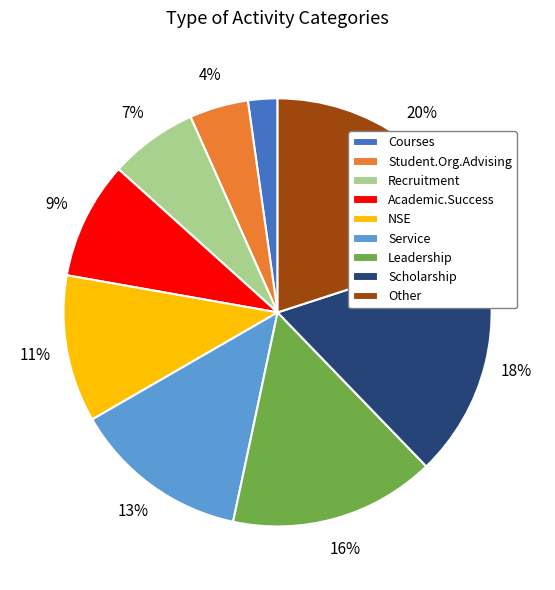

To the nearest percent, what is the difference between the largest and smallest slice percentages?

18%